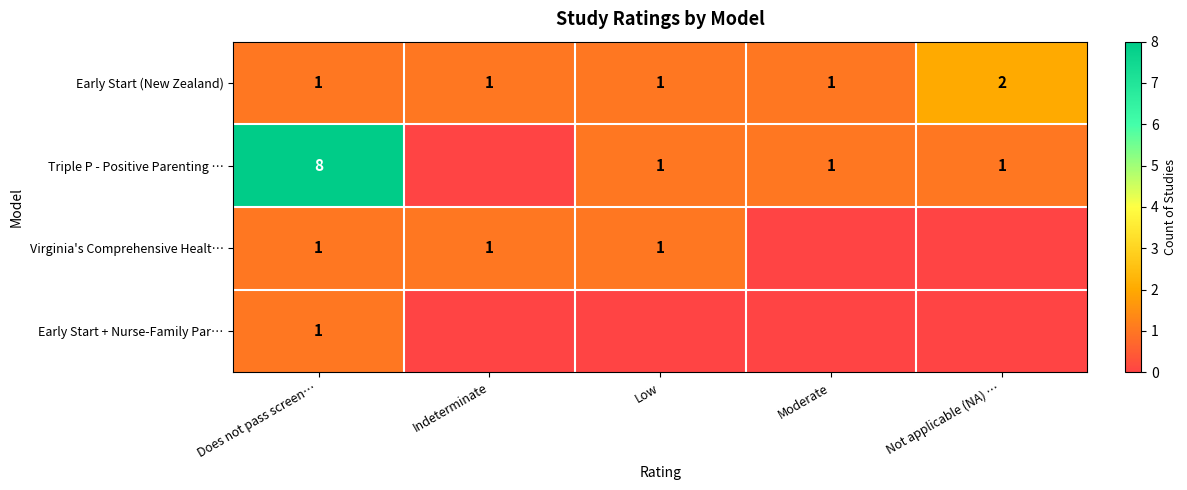

Which category has the highest value in the Early Start (New Zealand) series?

Not applicable (NA) …